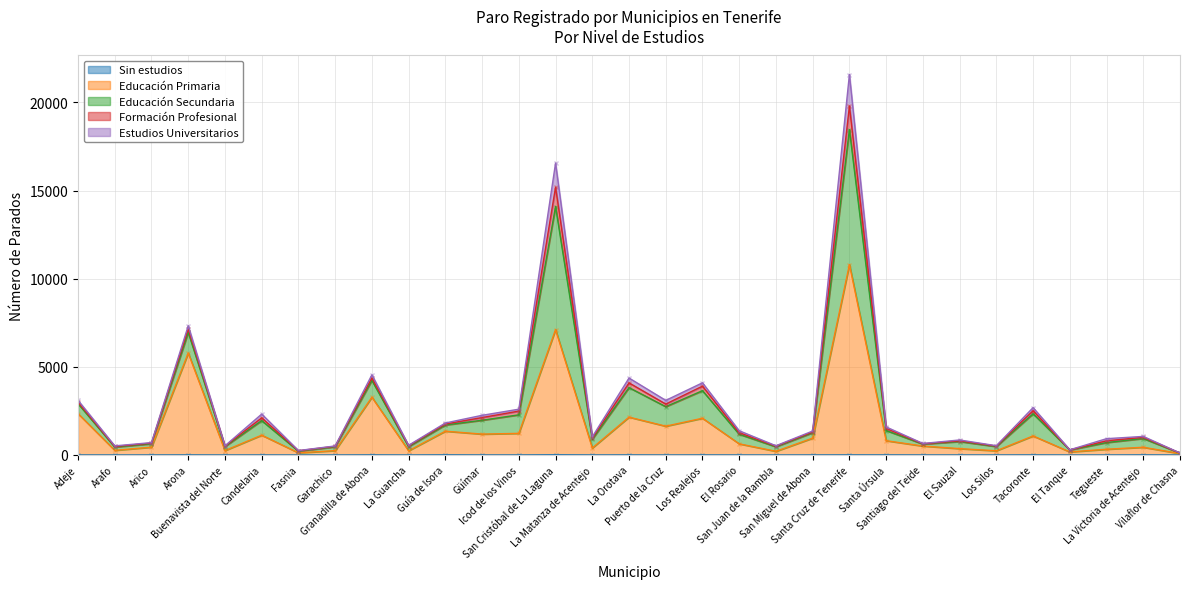

Reading left to right, extract all data points from this chart.

Sin estudios: 1	0	1	4	0	1	0	0	5	0	7	1	1	11	1	4	0	3	1	0	2	5	4	1	1	1	4	0	0	5	0
Educación Primaria: 2345	263	442	5777	249	1122	122	246	3270	239	1342	1182	1224	7099	394	2142	1632	2080	630	207	954	10793	805	505	358	236	1075	172	325	432	79
Educación Secundaria: 566	185	192	1173	226	826	94	215	954	230	350	786	1051	6983	497	1674	1107	1564	543	256	306	7658	577	110	401	240	1257	110	378	496	27
Formación Profesional: 82	33	38	194	28	157	22	32	138	50	55	153	211	1095	71	269	148	257	89	35	42	1336	117	18	41	27	175	7	99	69	1
Estudios Universitarios: 105	35	28	179	16	213	13	18	178	30	60	127	109	1367	66	275	209	189	109	25	54	1788	86	18	49	21	175	5	122	50	5